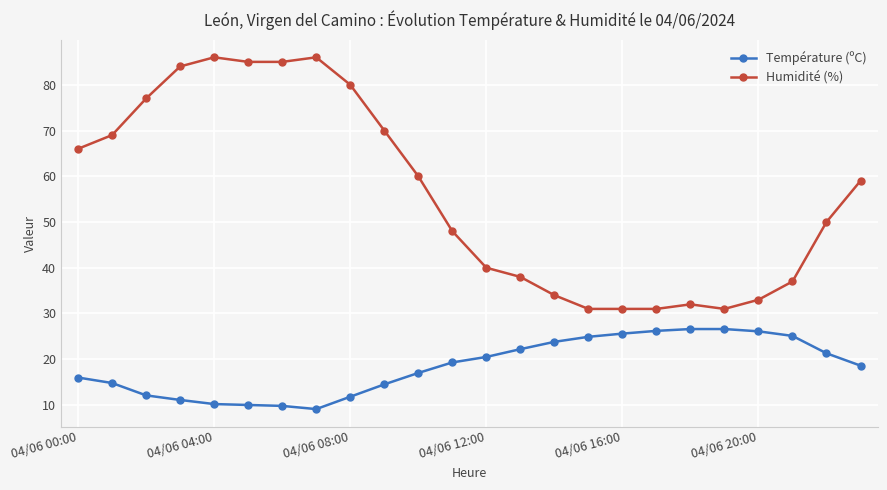

List the series in order of their peak value, highest first.

Humidité (%), Température (ºC)